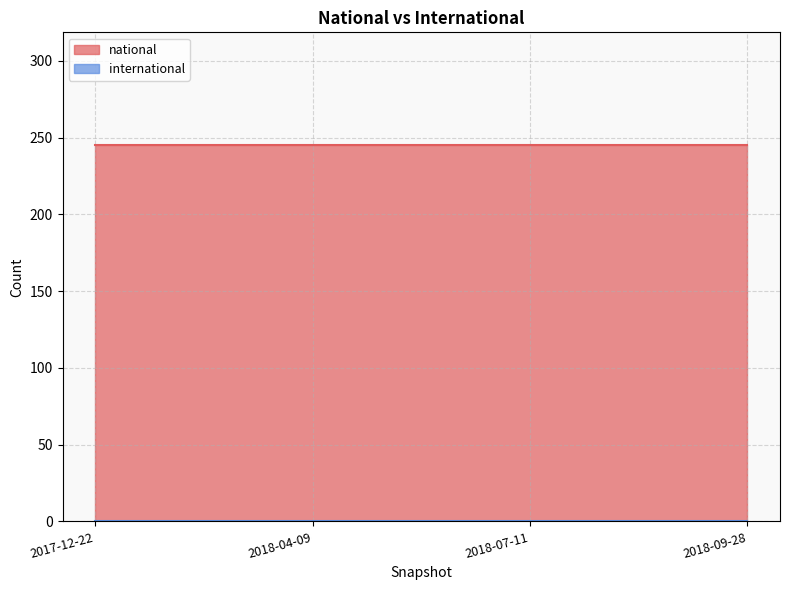

What position from the right is 2017-12-22?

4